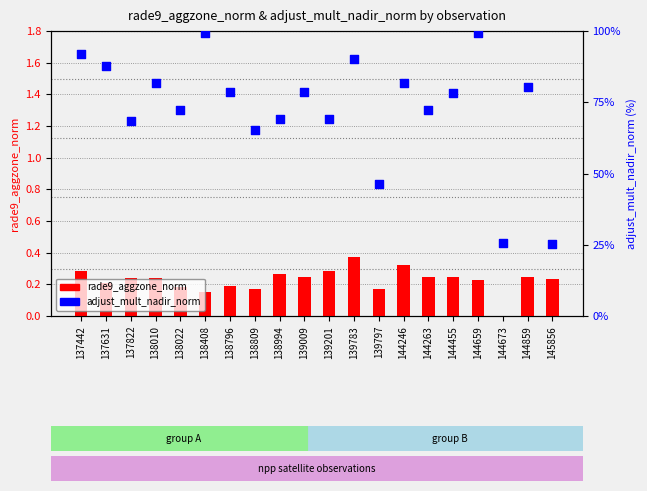

At which category is the sum across all series the highest?

144659